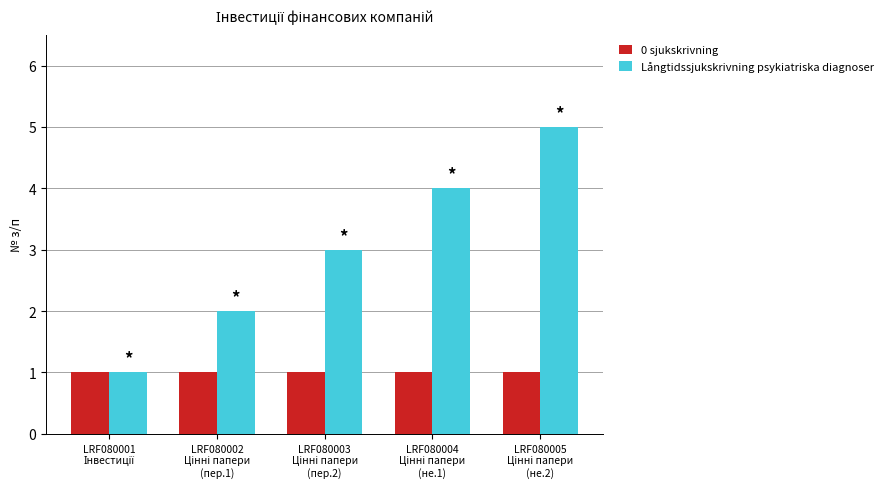

What is the difference between the maximum and second lowest values in the Långtidssjukskrivning psykiatriska diagnoser series?

3